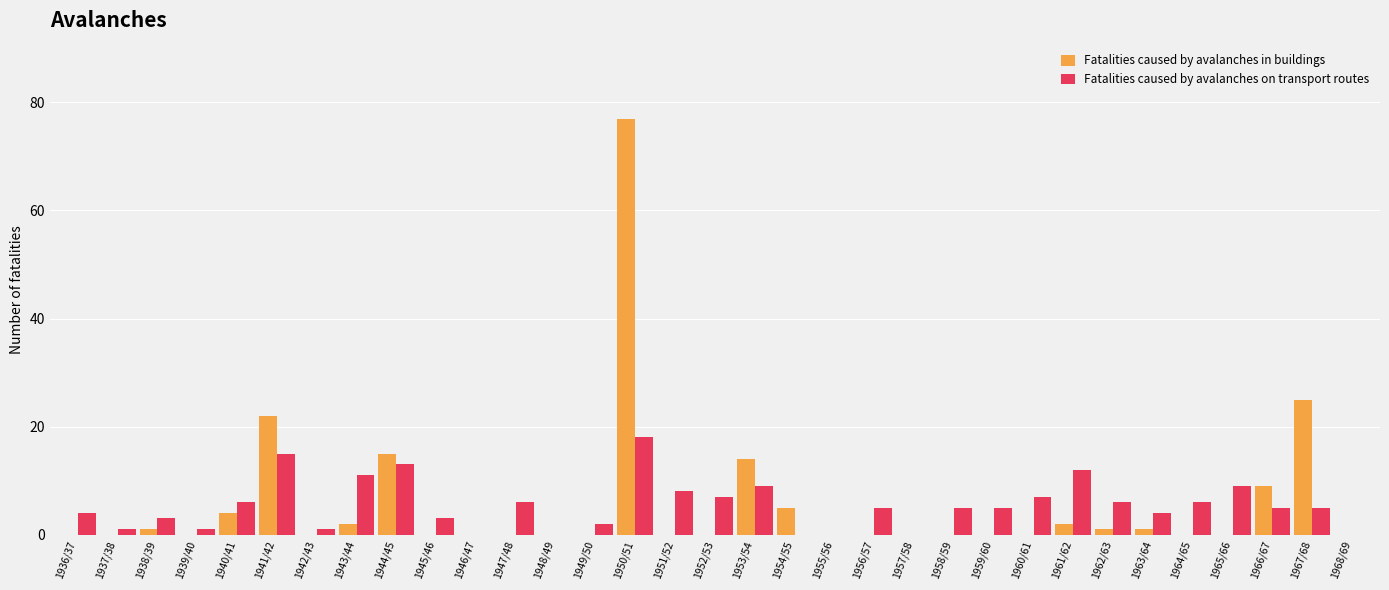

Does the chart contain stacked bars?

No